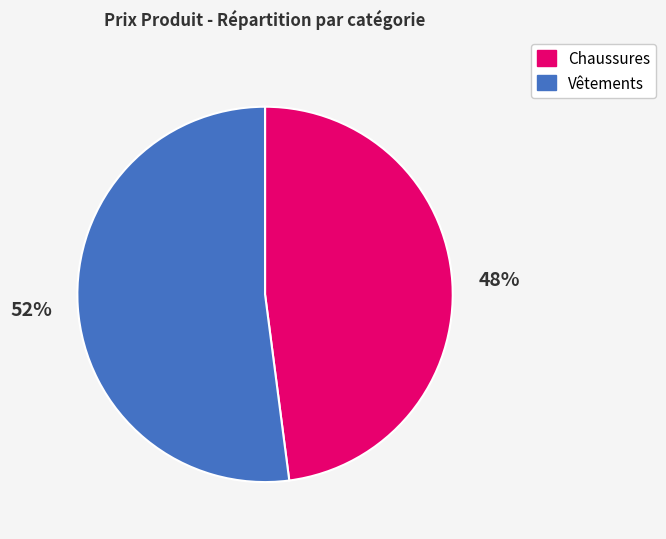

To the nearest percent, what is the average slice percentage?

50%